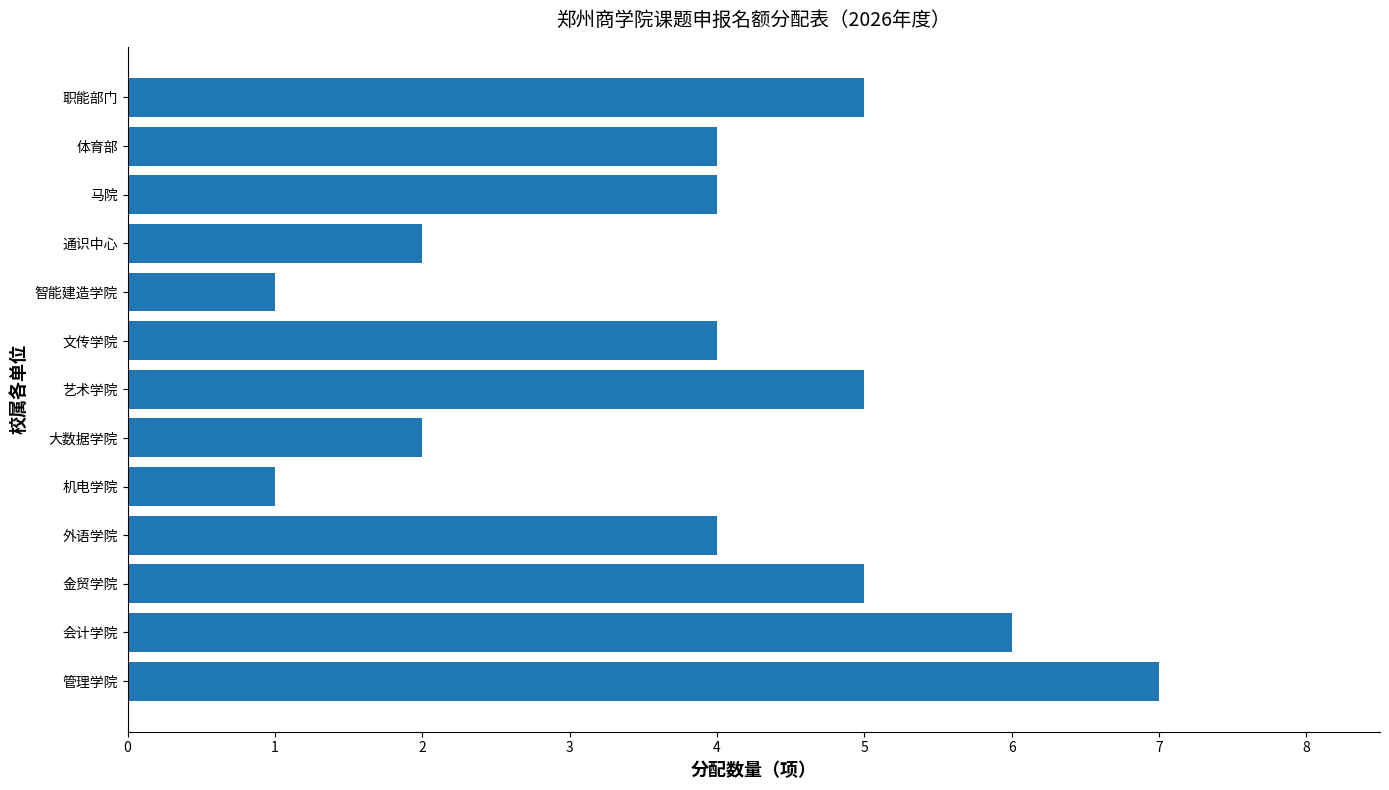

How many series are shown in this chart?

1